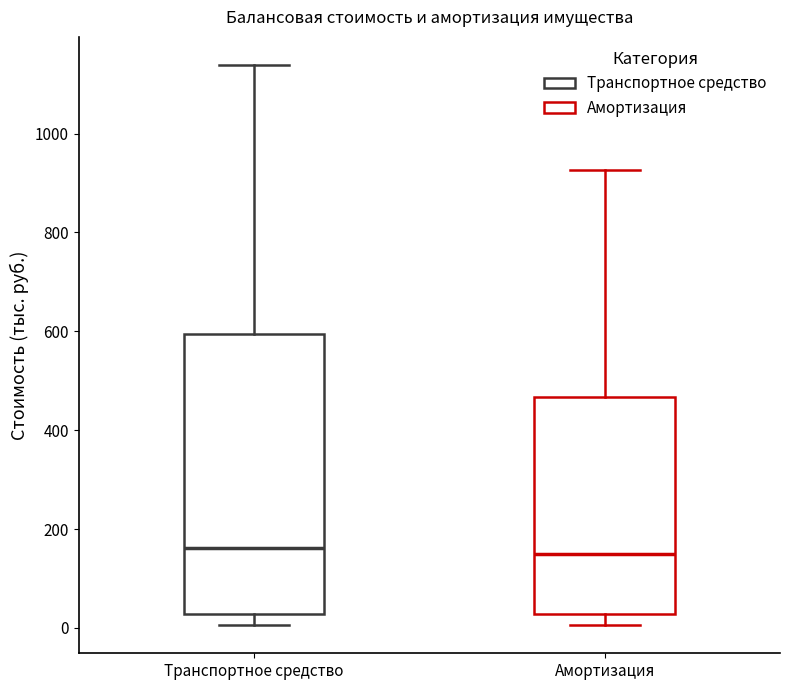

Reading left to right, transcribe this box plot: for each box, give where its median line is, the range the box spans, and where its two whiskers end, as read against the y-axis. The values are not printed on the chart, so give them approximately, as read against the axis.

Транспортное средство: median 160, box 20 to 600, whiskers 0 to 1140
Амортизация: median 140, box 20 to 460, whiskers 0 to 920